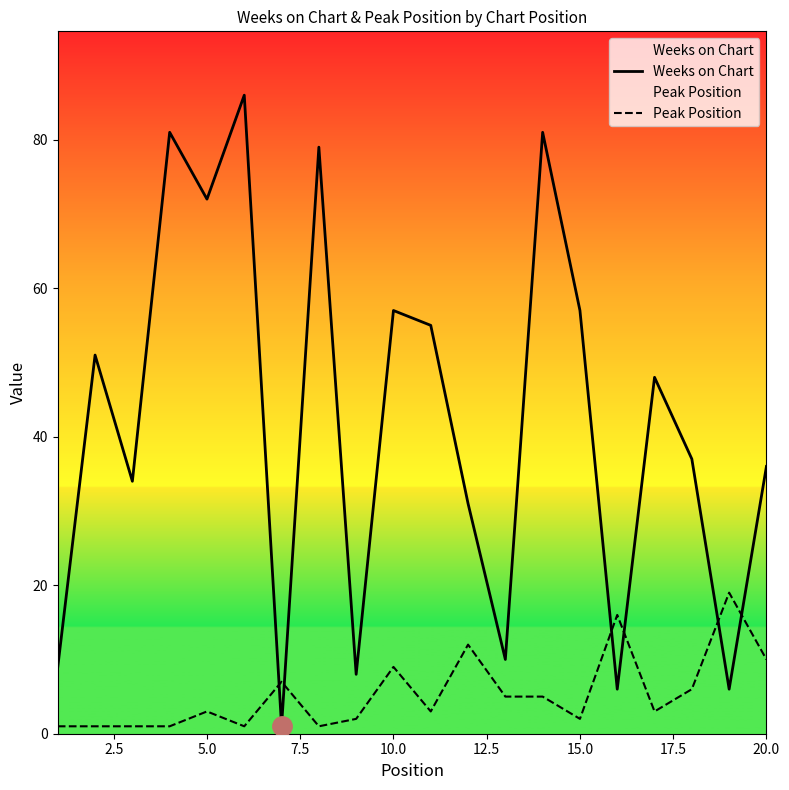

How many interior local peaks does the Weeks on Chart series have?

7